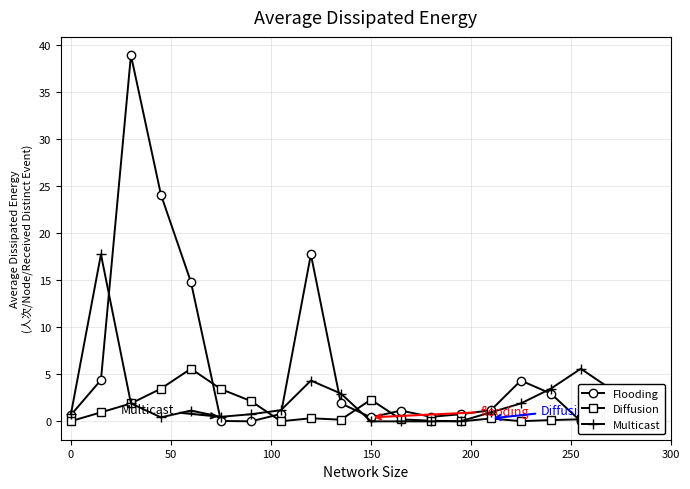

Is it true that Multicast equals 0.8 at 0?

True